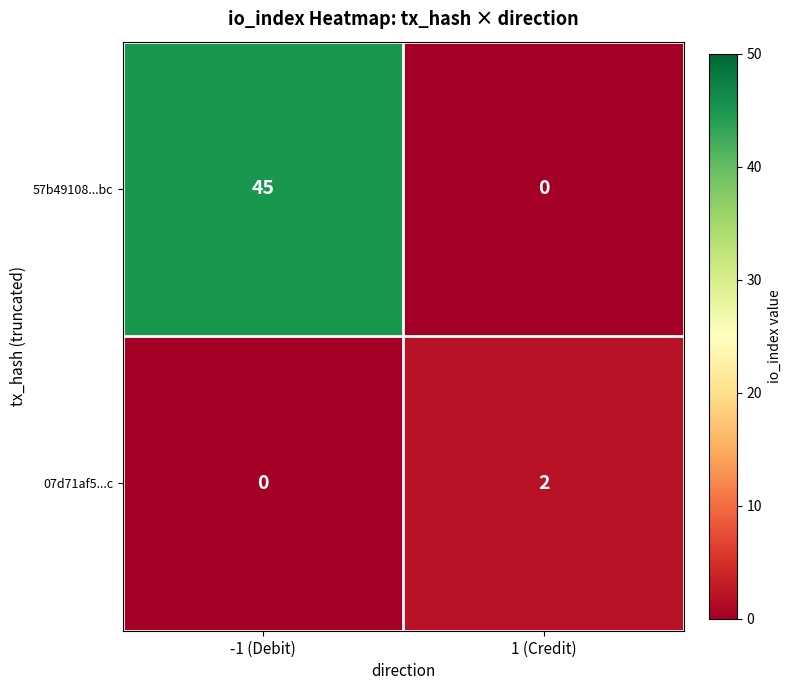

List the series in order of their peak value, highest first.

57b49108...bc, 07d71af5...c